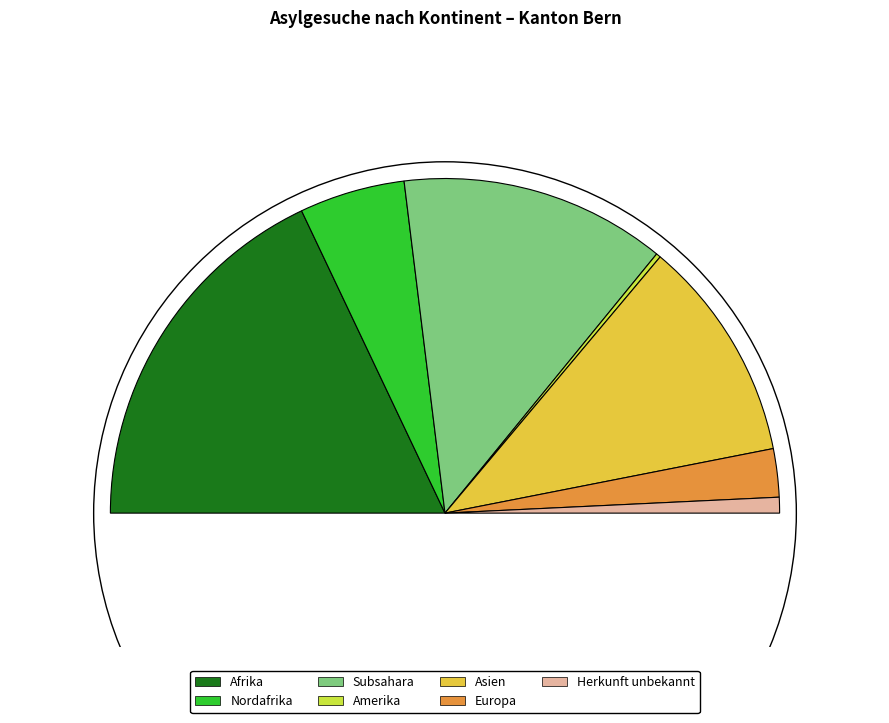

To the nearest percent, what is the difference between the largest and smallest slice percentages?

35%